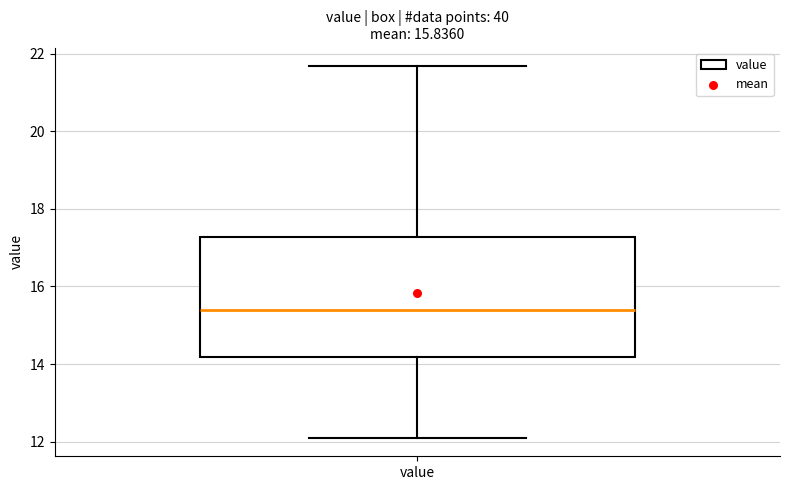

Where does the median line of the box for value sit on the y-axis? The values are not printed on the chart, so give them approximately, as read against the axis.

15.4